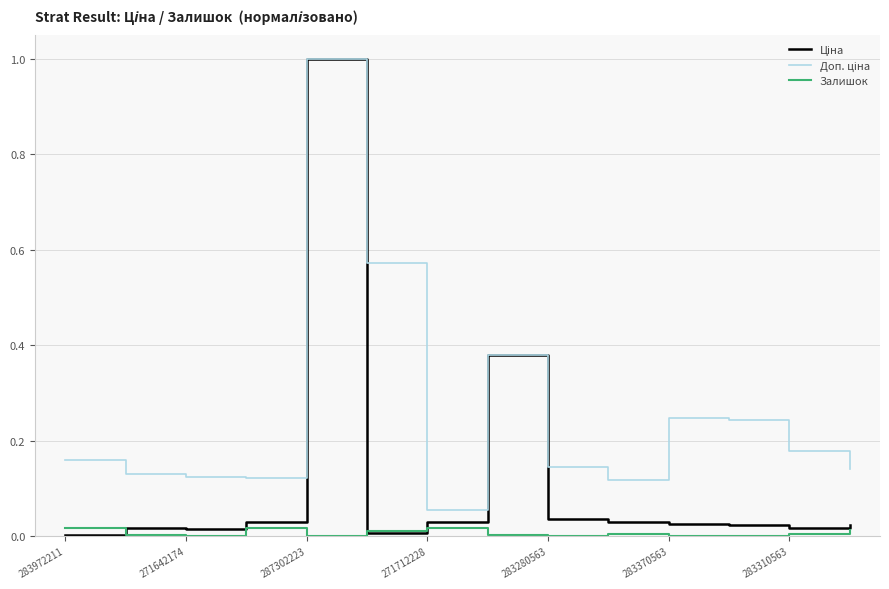

True or false: Залишок and Ціна cross at least once.

True